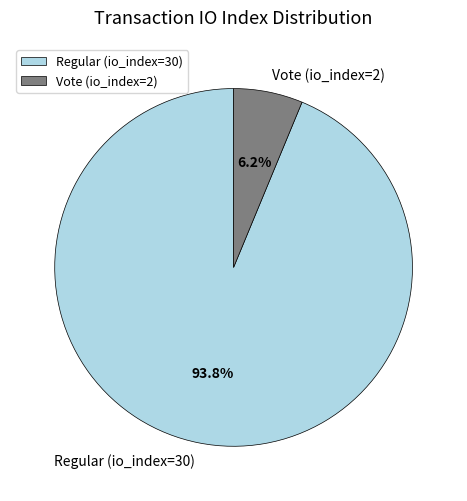

To the nearest percent, what is the combined percentage of Regular (io_index=30) and Vote (io_index=2)?

100%